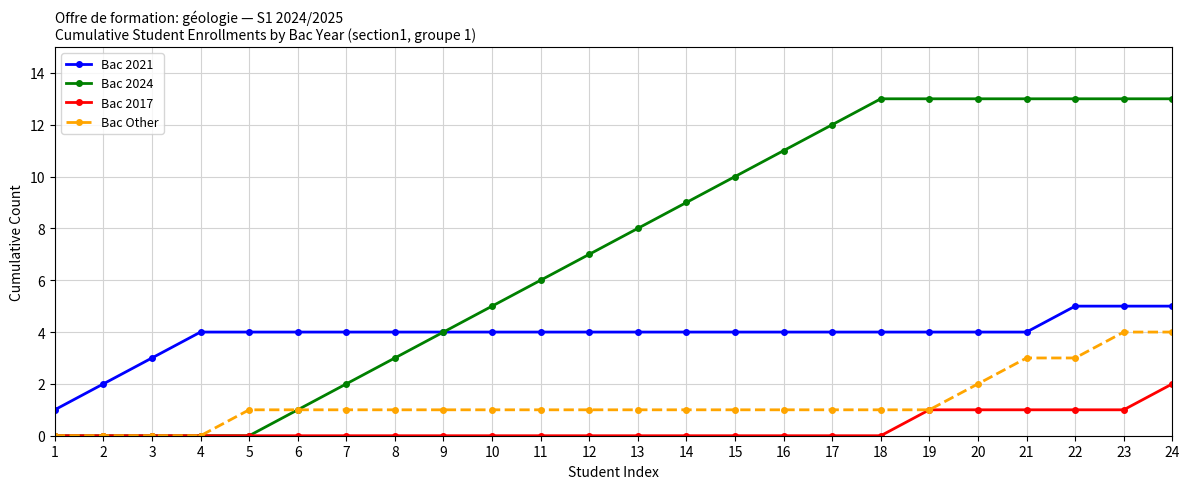

Is it true that Bac Other equals 1 at 7?

True